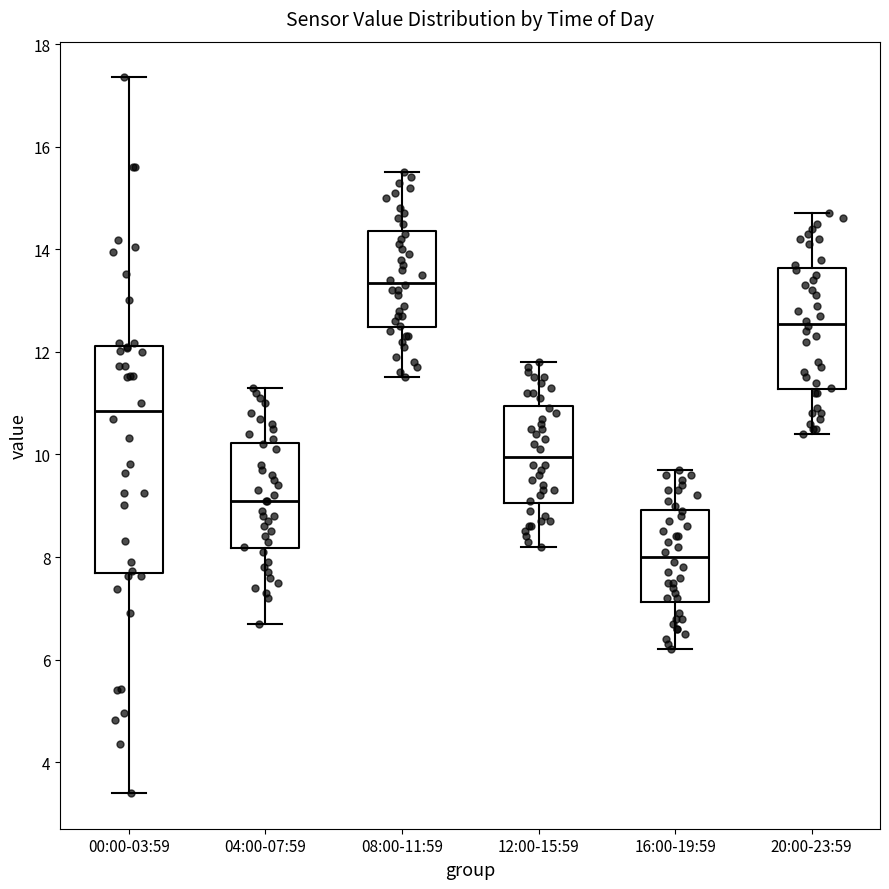

Where is the lower edge of the box for 04:00-07:59 on the y-axis? The values are not printed on the chart, so give them approximately, as read against the axis.

8.2